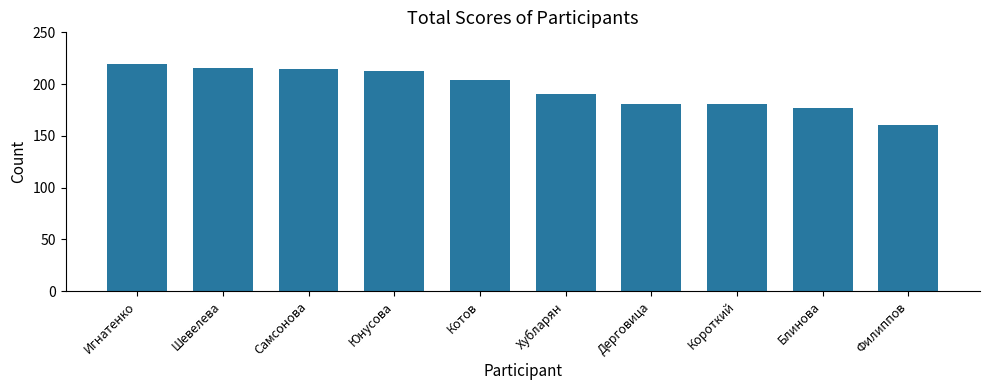

What is the difference between the values at Игнатенко and Юнусова?

6